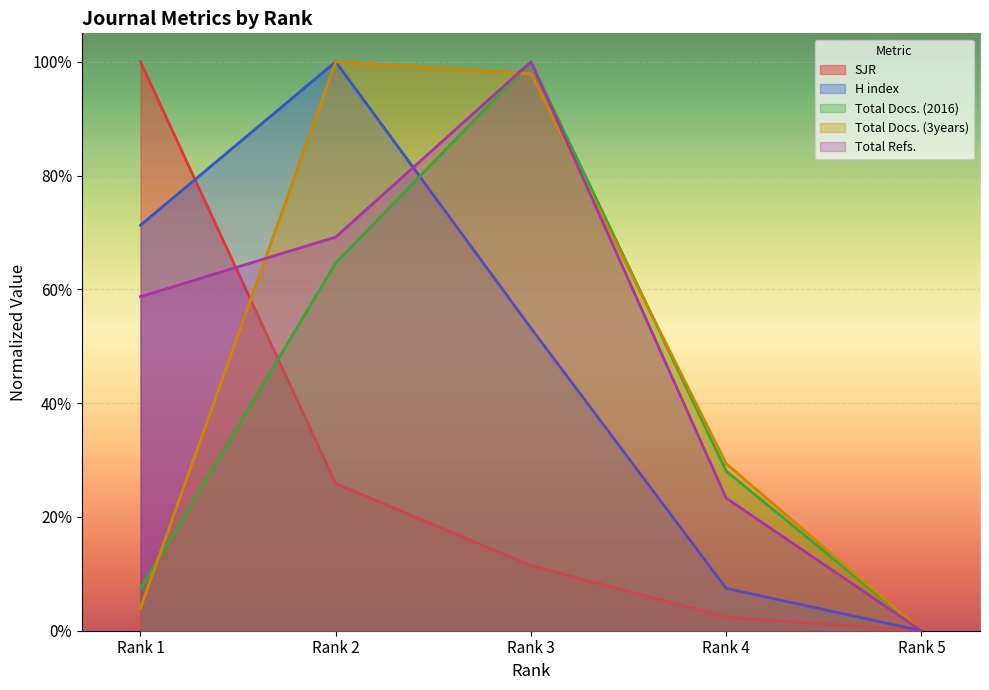

At which category is the sum across all series the highest?

Rank 3